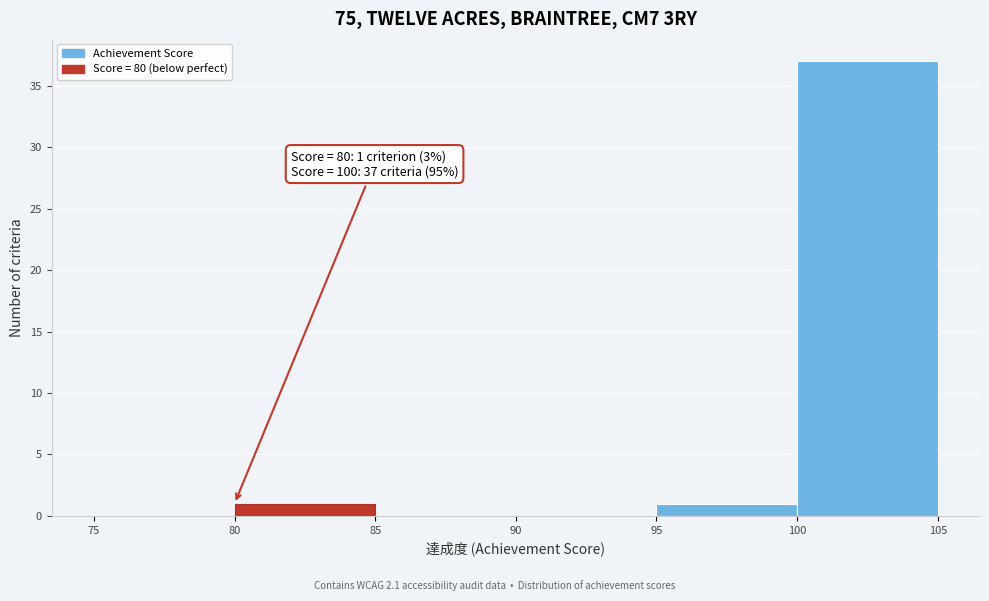

Over which range of the x-axis is the bar tallest?

100 to 105